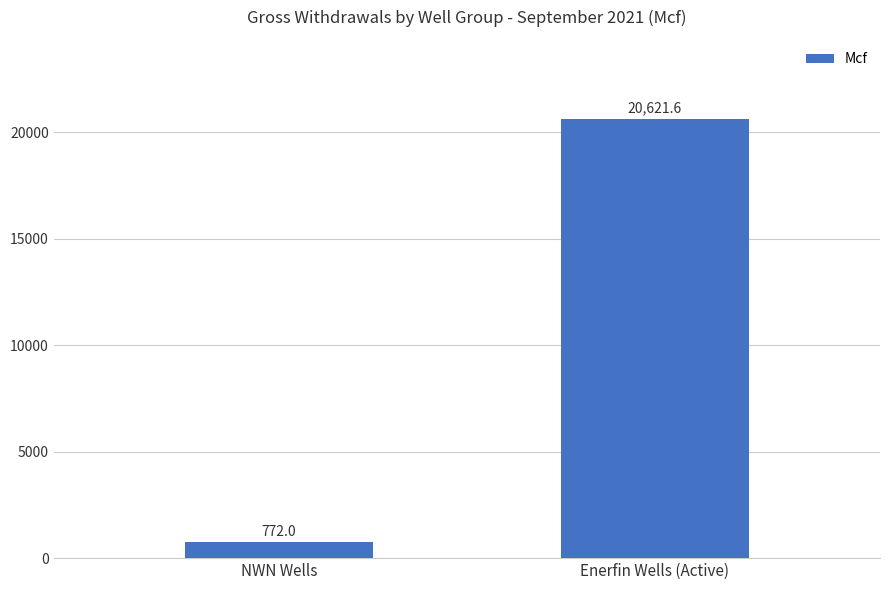

What is the smallest value displayed?

772.0